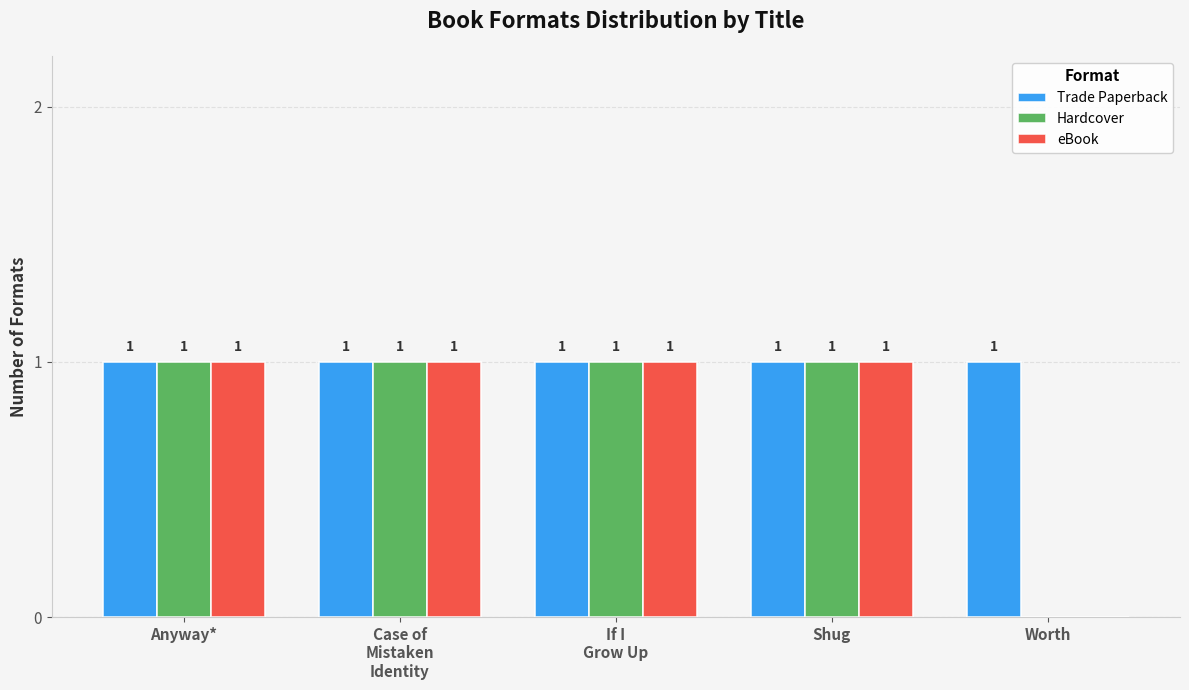

The Trade Paperback series shows 0 at Worth. True or false?

False